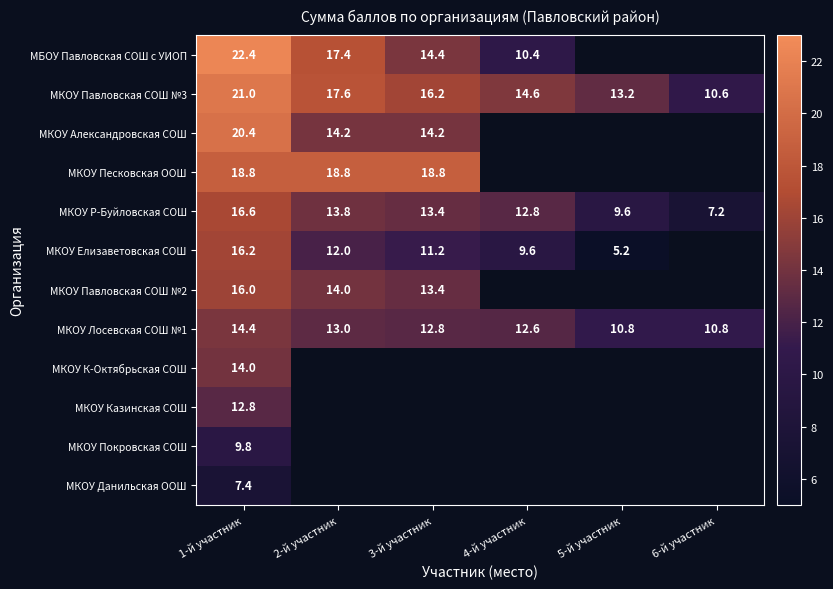

What is the minimum value for МКОУ Р-Буйловская СОШ?

7.2